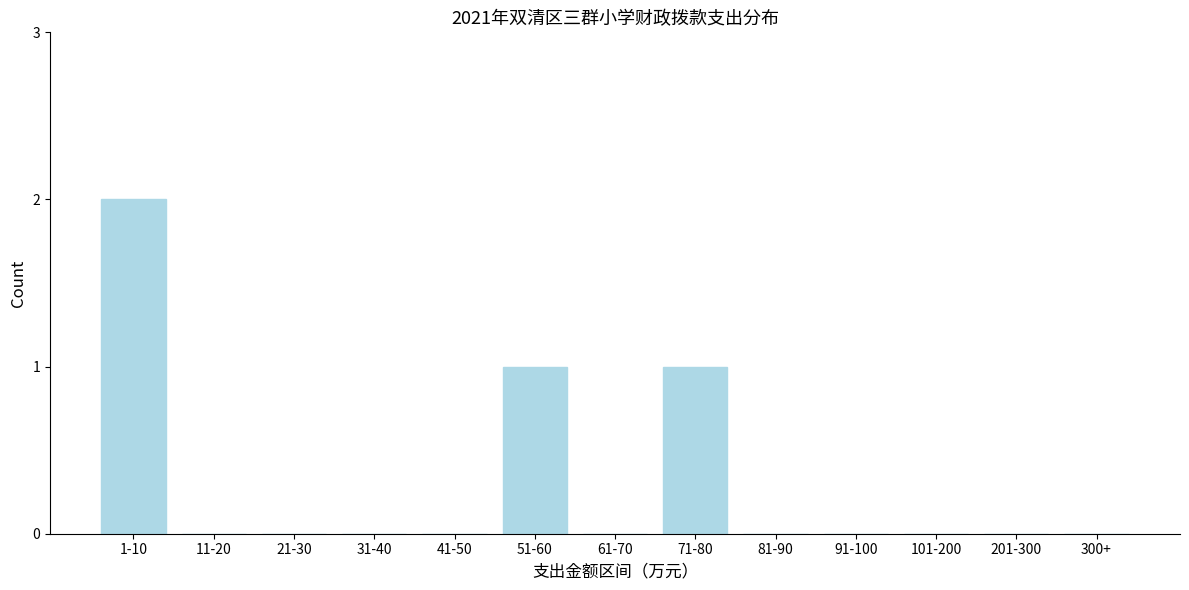

Reading left to right, what are all the values shown in this chart?

1-10=2	11-20=0	21-30=0	31-40=0	41-50=0	51-60=1	61-70=0	71-80=1	81-90=0	91-100=0	101-200=0	201-300=0	300+=0